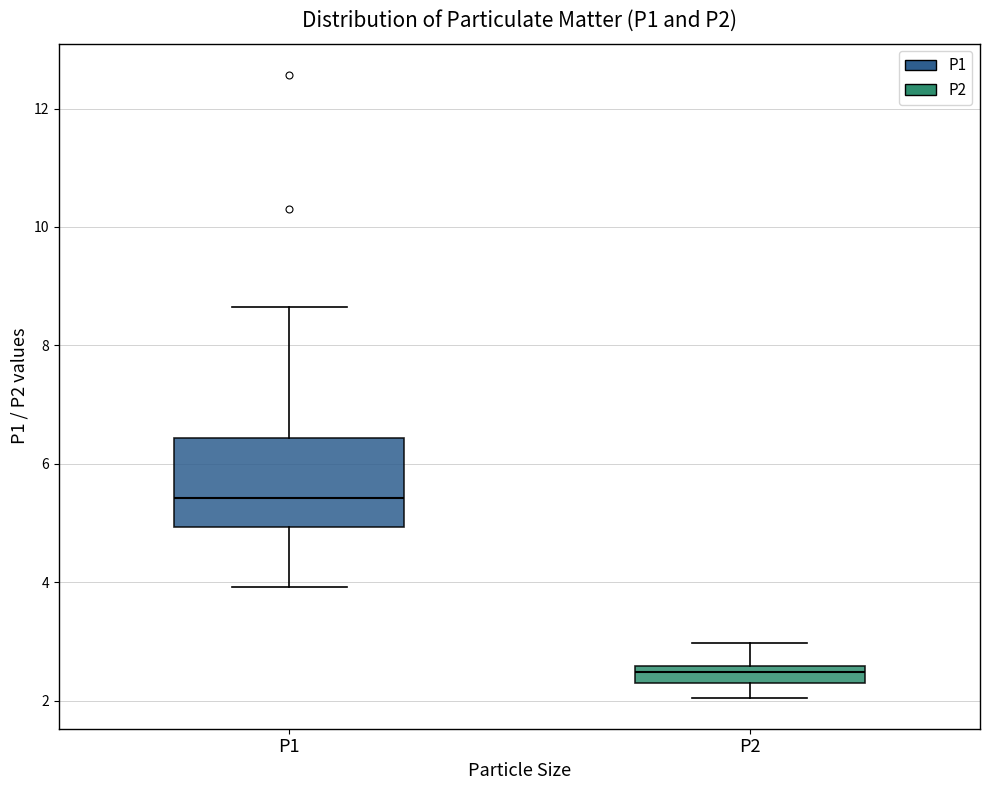

Which box's median line is the lowest?

P2